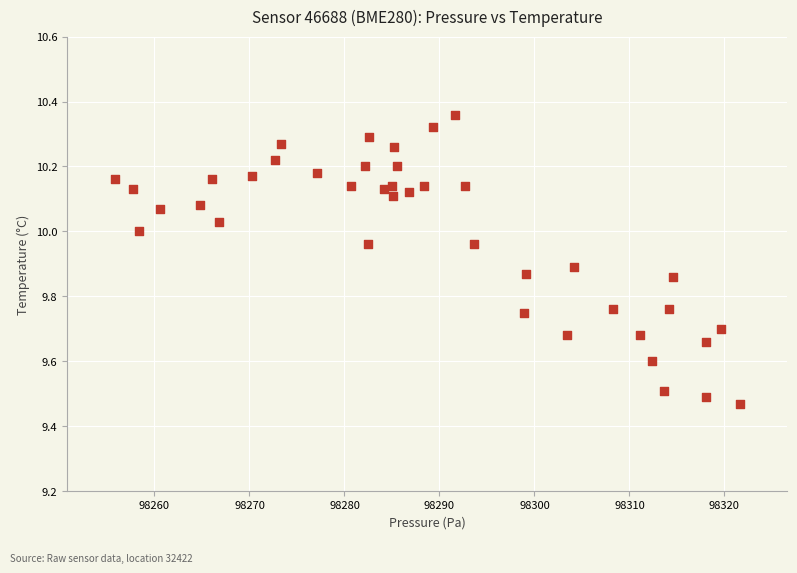

What is the range of Y values (max minus min)?

0.9